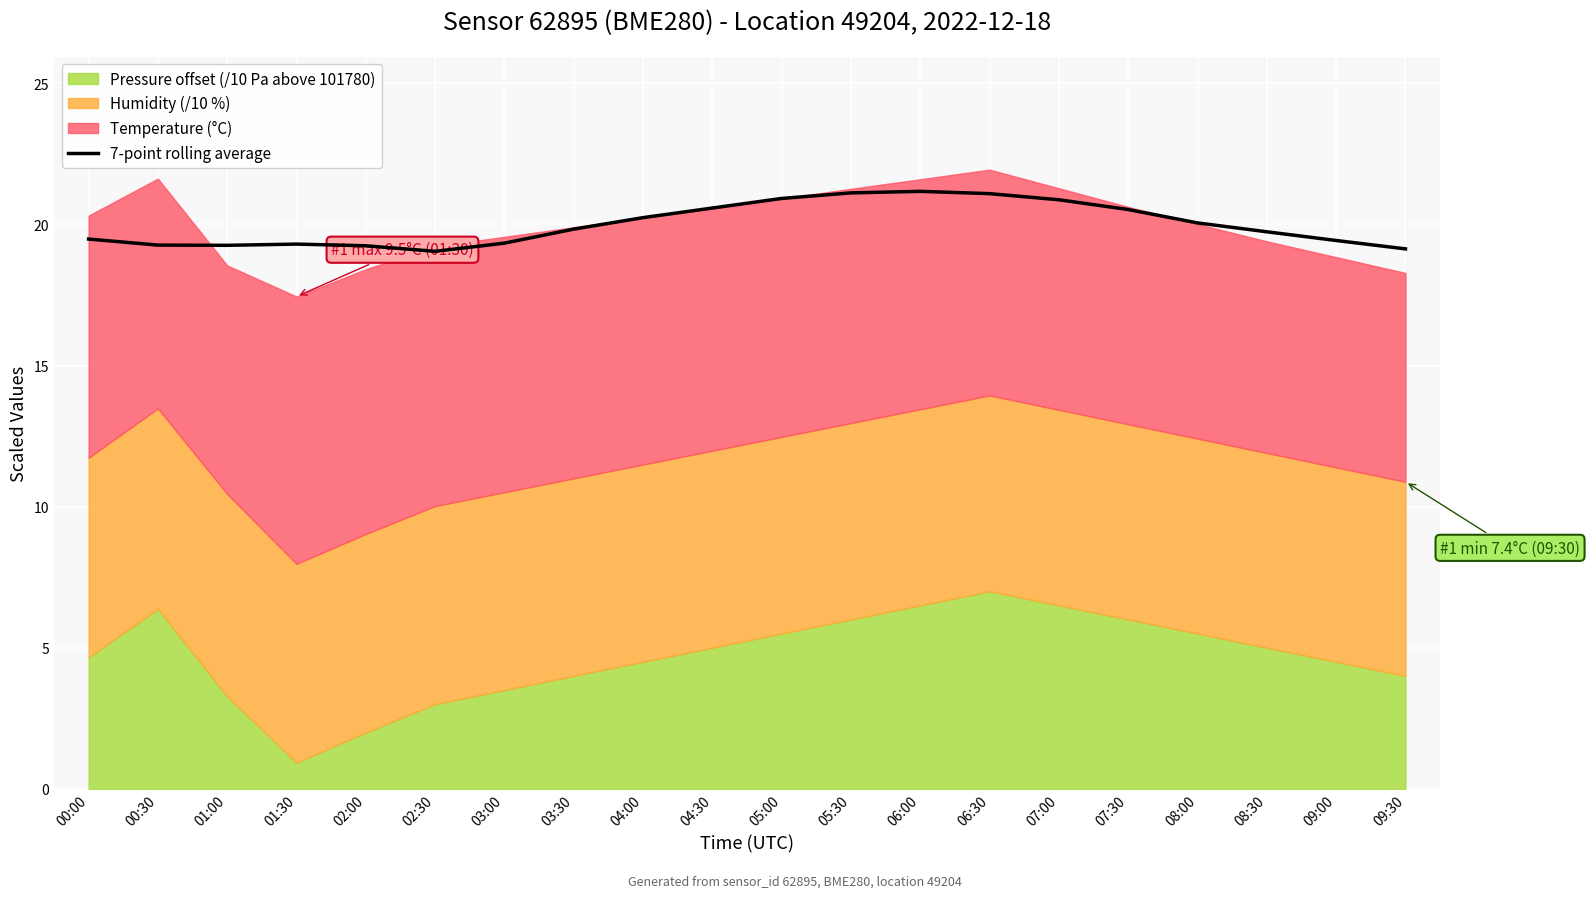

What is the change in value from 09:00 to 09:30?

-0.3